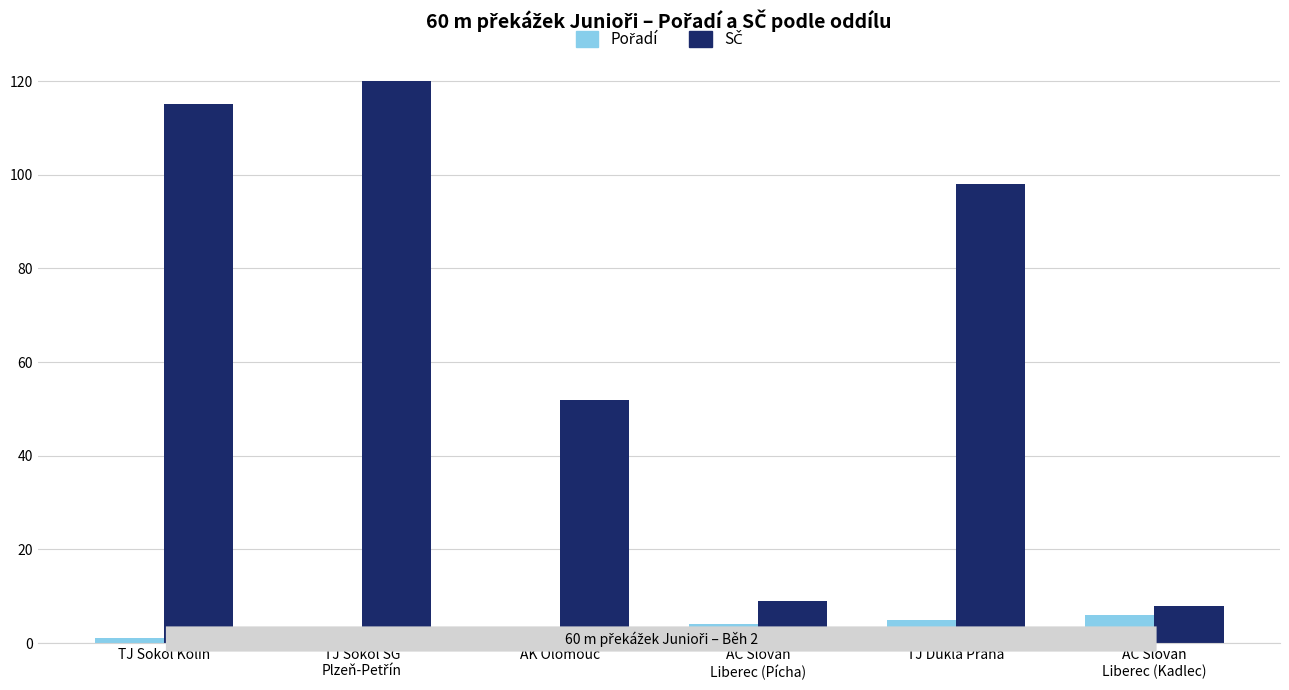

What is the greatest value displayed?

120